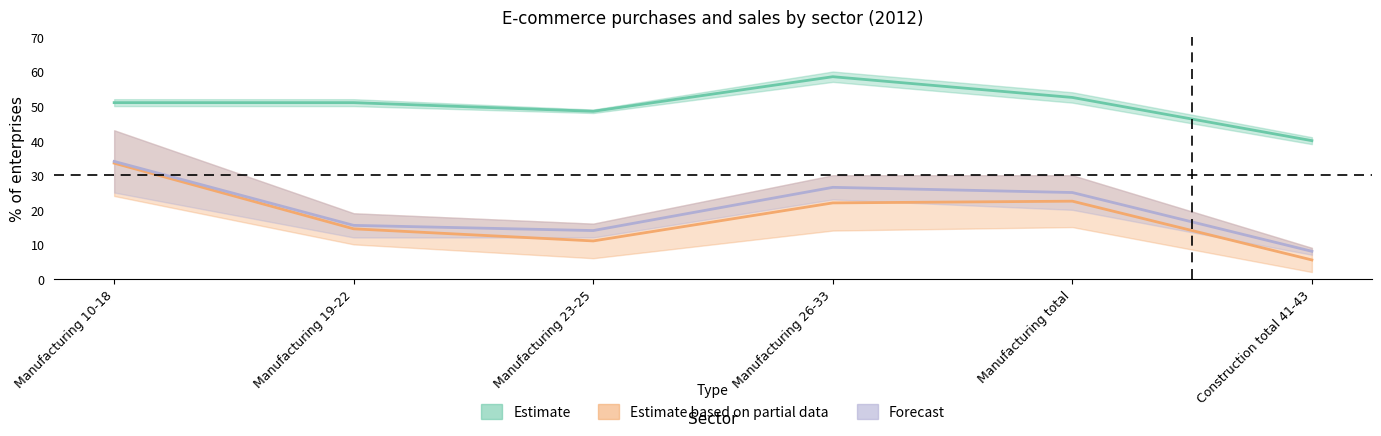

True or false: Estimate based on partial data has a value of 25.0 at Manufacturing 19-22.

False